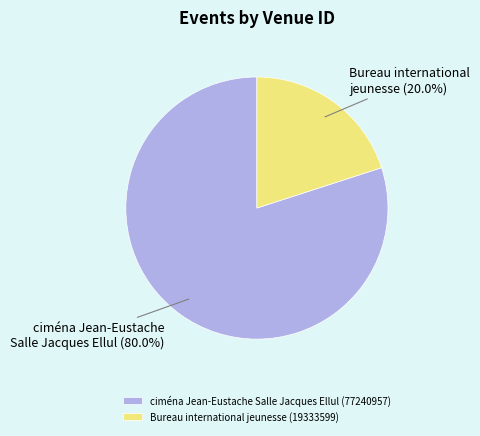

True or false: ciména Jean-Eustache Salle Jacques Ellul (77240957) accounts for 80% of the total.

True